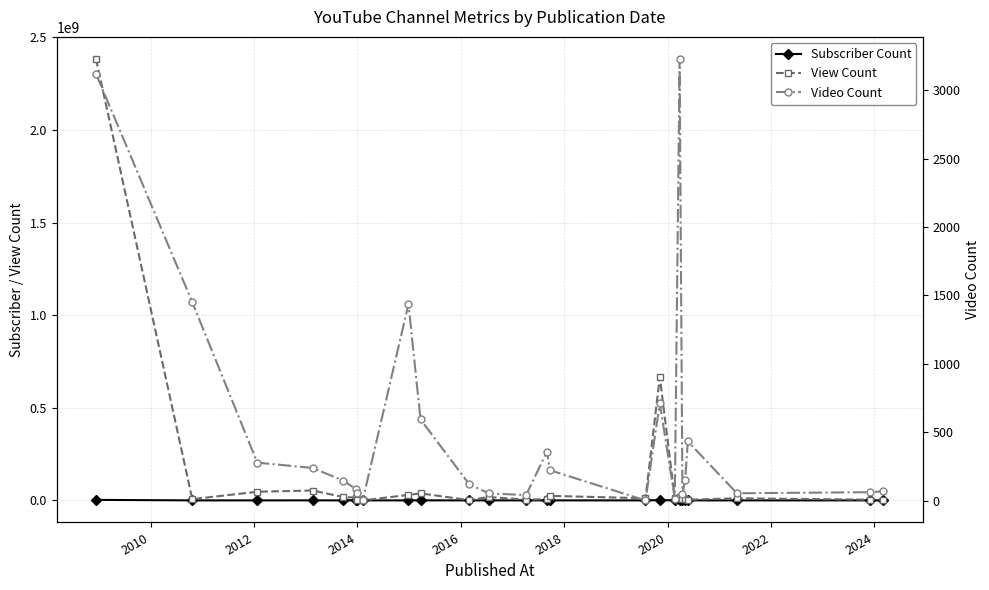

What is the total value across all series at 2016?

17952543